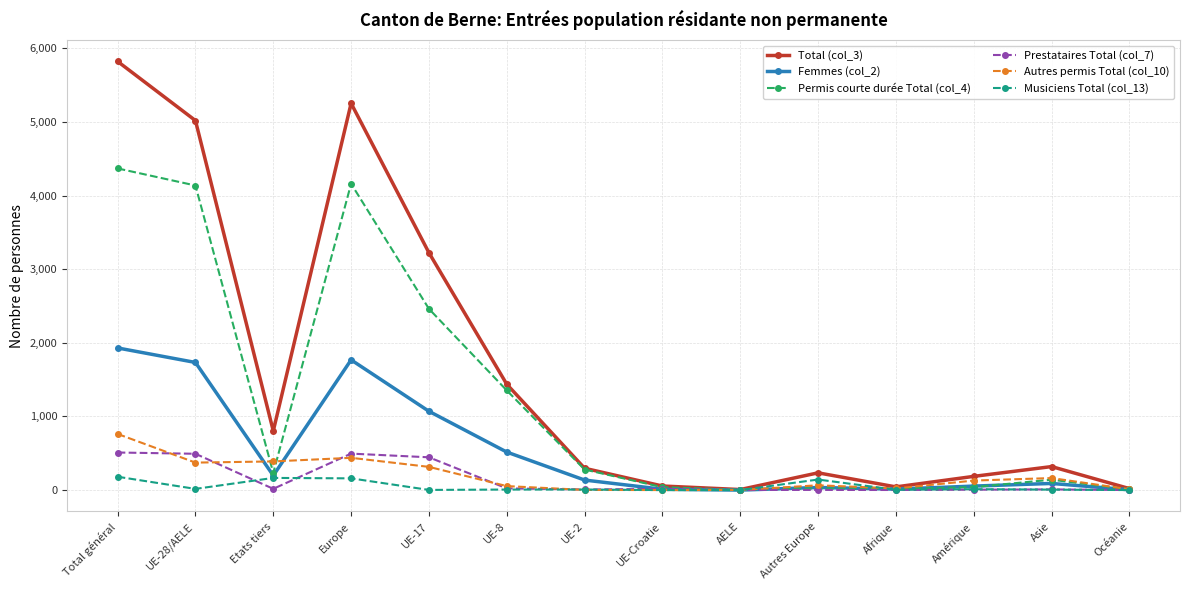

What is the difference between the Permis courte durée Total (col_4) values at UE-17 and Amérique?

2421